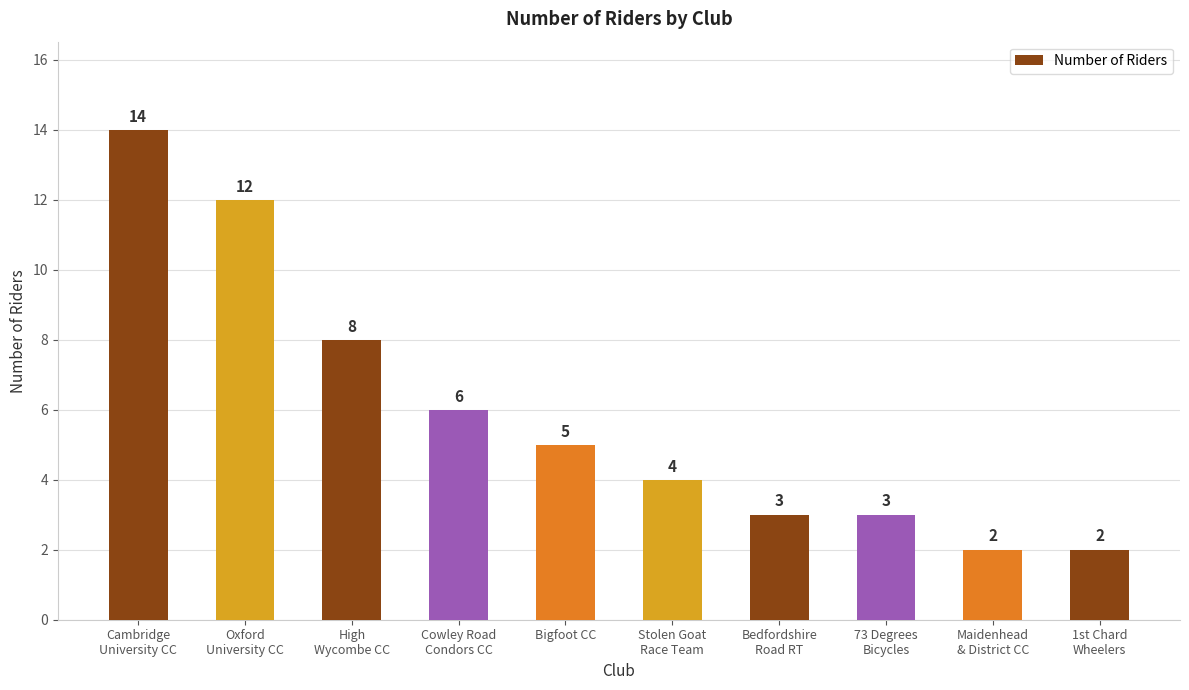

Is it true that the value at 73 Degrees
Bicycles is 3?

True